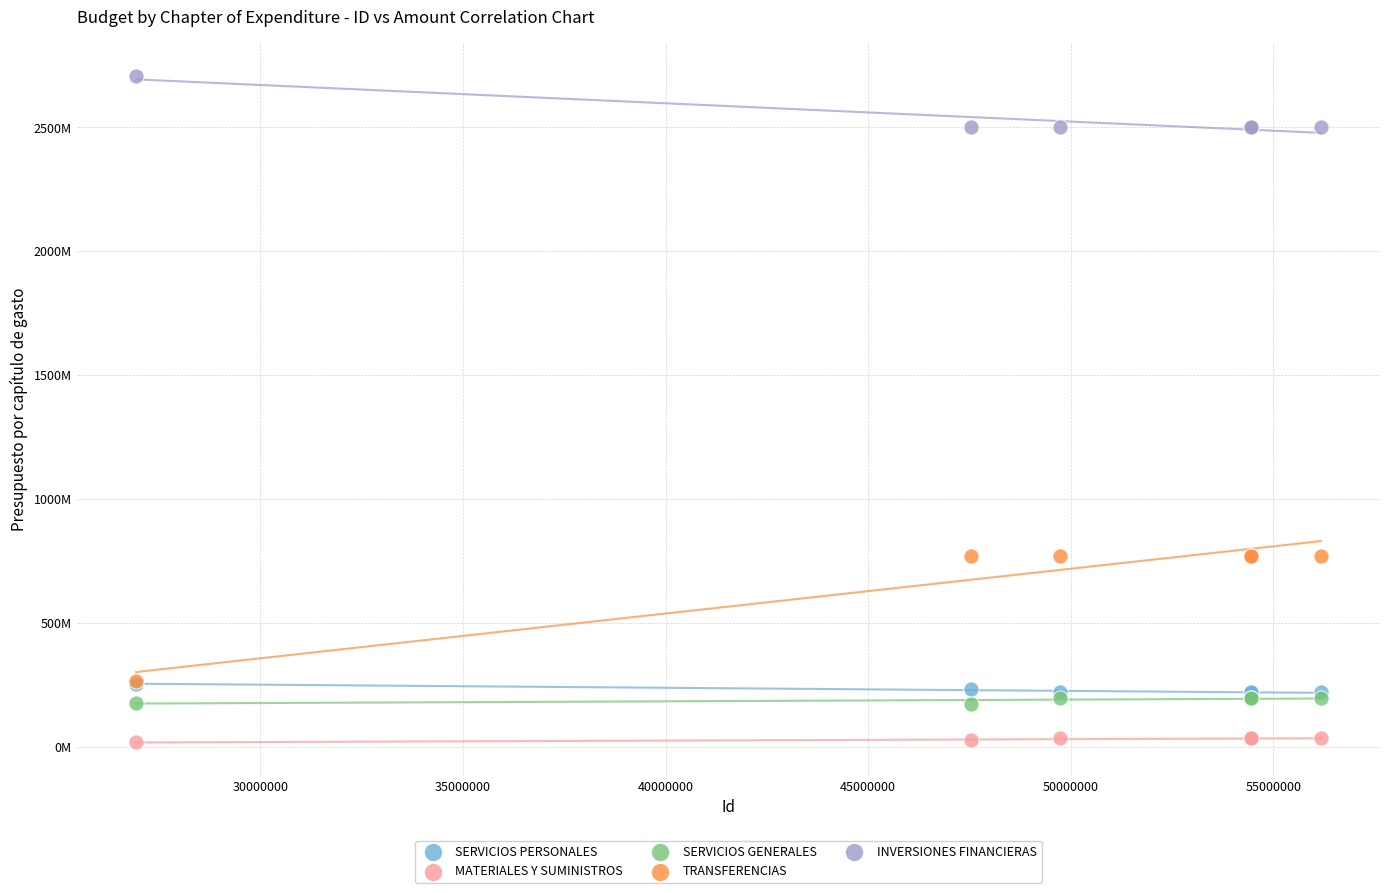

Which series contains the lowest Y value?

MATERIALES Y SUMINISTROS